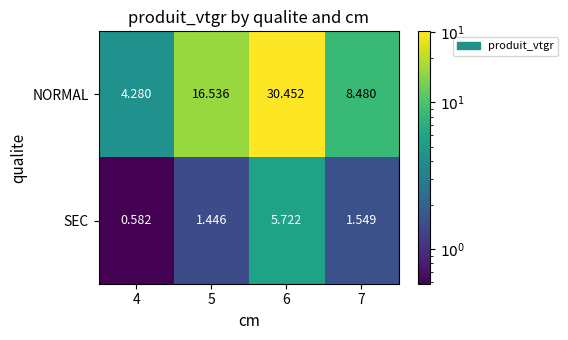

Which label corresponds to the largest value in the chart?

6